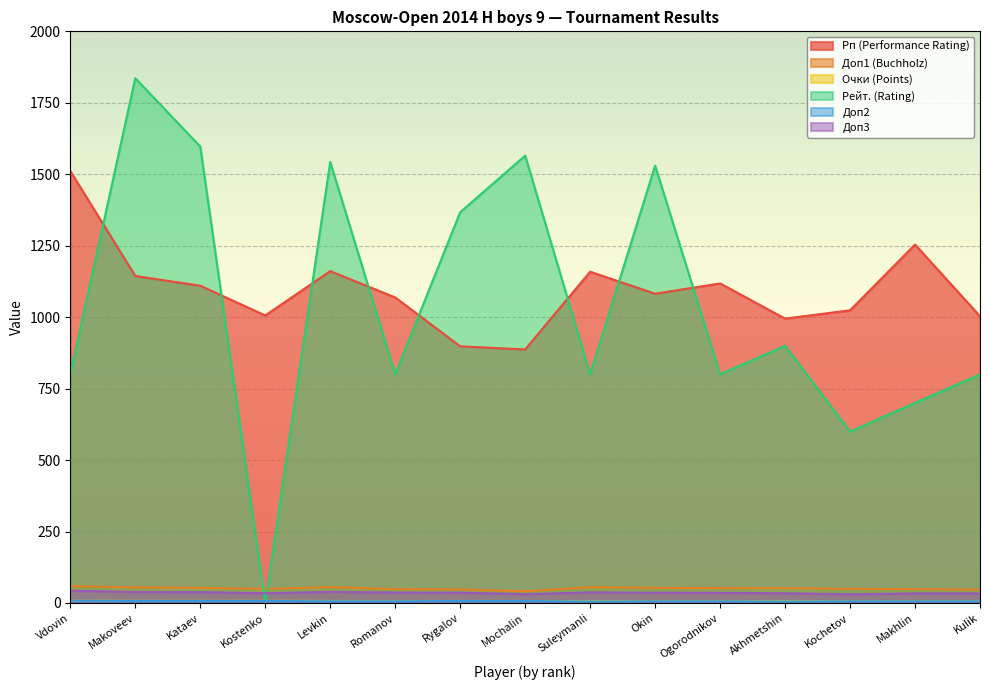

Reading left to right, transcribe all the data shown in this chart.

Рп (Performance Rating): Vdovin=1511.0	Makoveev=1144.0	Kataev=1110.0	Kostenko=1006.0	Levkin=1161.0	Romanov=1069.0	Rygalov=898.0	Mochalin=887.0	Suleymanli=1159.0	Okin=1082.0	Ogorodnikov=1118.0	Akhmetshin=995.0	Kochetov=1024.0	Makhlin=1254.0	Kulik=1003.0
Доп1 (Buchholz): Vdovin=59.0	Makoveev=54.5	Kataev=53.0	Kostenko=49.0	Levkin=55.5	Romanov=48.5	Rygalov=47.5	Mochalin=41.0	Suleymanli=55.5	Okin=53.0	Ogorodnikov=52.0	Akhmetshin=52.0	Kochetov=49.5	Makhlin=48.5	Kulik=47.0
Очки (Points): Vdovin=8.0	Makoveev=7.5	Kataev=7.5	Kostenko=7.5	Levkin=7.0	Romanov=7.0	Rygalov=7.0	Mochalin=7.0	Suleymanli=6.5	Okin=6.5	Ogorodnikov=6.5	Akhmetshin=6.5	Kochetov=6.5	Makhlin=6.5	Kulik=6.5
Рейт. (Rating): Vdovin=800.0	Makoveev=1836.0	Kataev=1597.0	Kostenko=0.0	Levkin=1543.0	Romanov=800.0	Rygalov=1367.0	Mochalin=1565.0	Suleymanli=800.0	Okin=1530.0	Ogorodnikov=800.0	Akhmetshin=900.0	Kochetov=600.0	Makhlin=700.0	Kulik=800.0
Доп2: Vdovin=8.0	Makoveev=7.0	Kataev=7.0	Kostenko=7.0	Levkin=6.0	Romanov=6.0	Rygalov=7.0	Mochalin=7.0	Suleymanli=5.0	Okin=6.0	Ogorodnikov=6.0	Akhmetshin=5.0	Kochetov=6.0	Makhlin=6.0	Kulik=6.0
Доп3: Vdovin=43.0	Makoveev=38.5	Kataev=38.0	Kostenko=34.0	Levkin=39.0	Romanov=36.5	Rygalov=36.0	Mochalin=31.0	Suleymanli=37.0	Okin=36.0	Ogorodnikov=35.5	Akhmetshin=34.0	Kochetov=30.5	Makhlin=33.5	Kulik=33.5